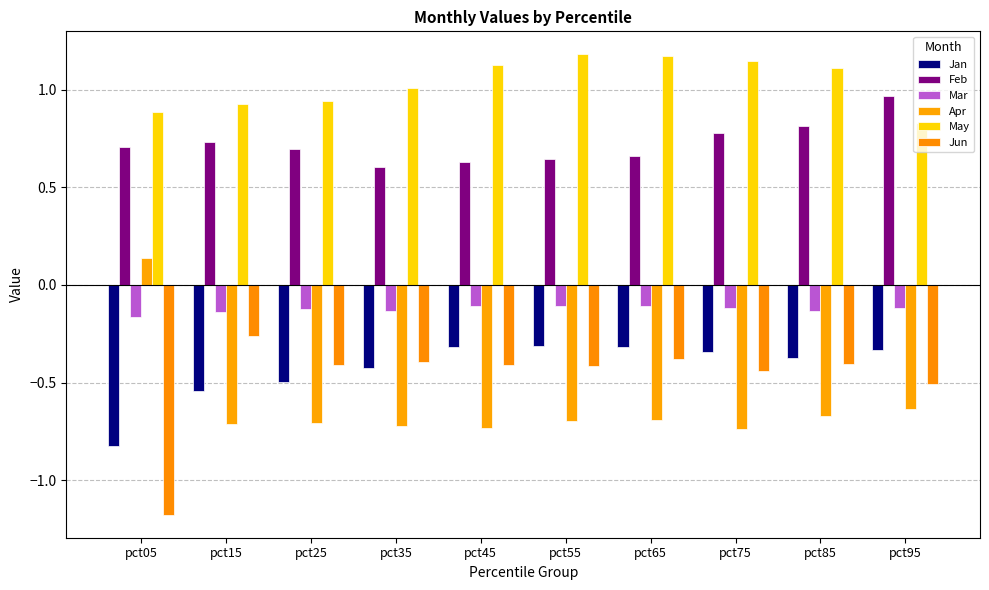

Which series has the largest total across all categories?

May